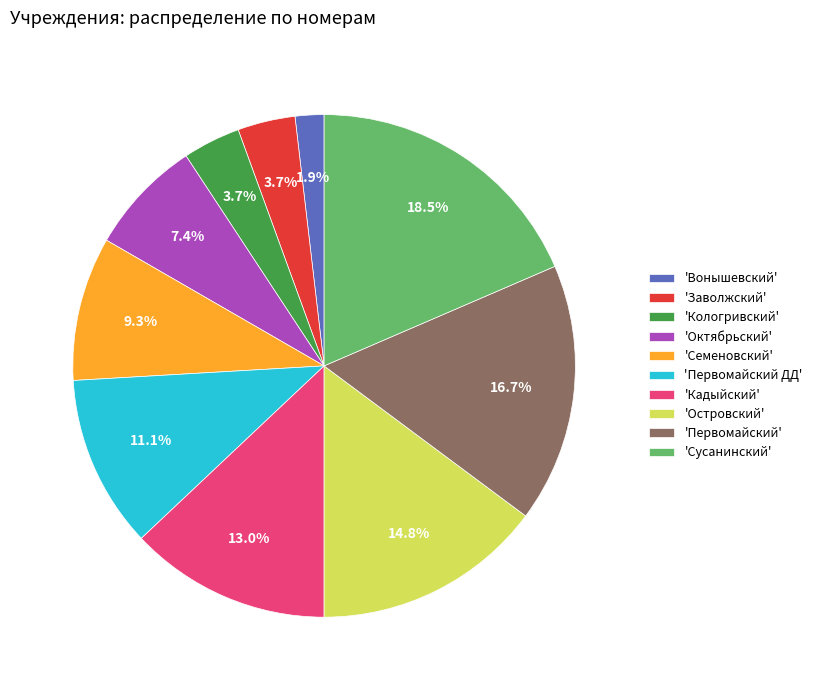

Between 'Кадыйский' and 'Кологривский', which is larger?

'Кадыйский'